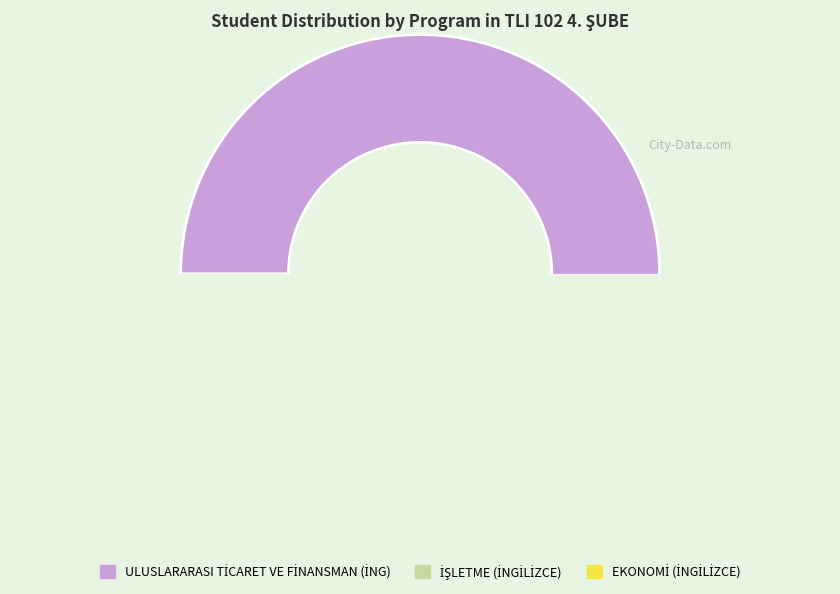

What is the largest slice in the pie chart?

ULUSLARARASI TİCARET VE FİNANSMAN (İNG)